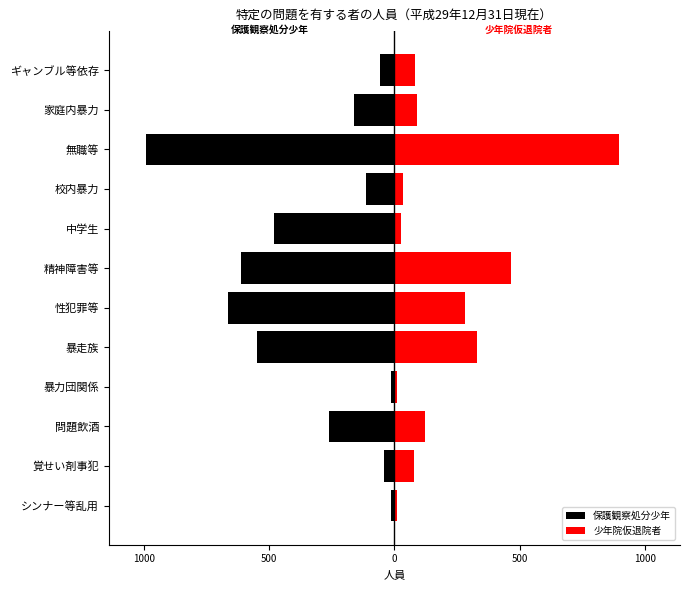

What is the value of the 保護観察処分少年 bar at the 12th from the left?

-57